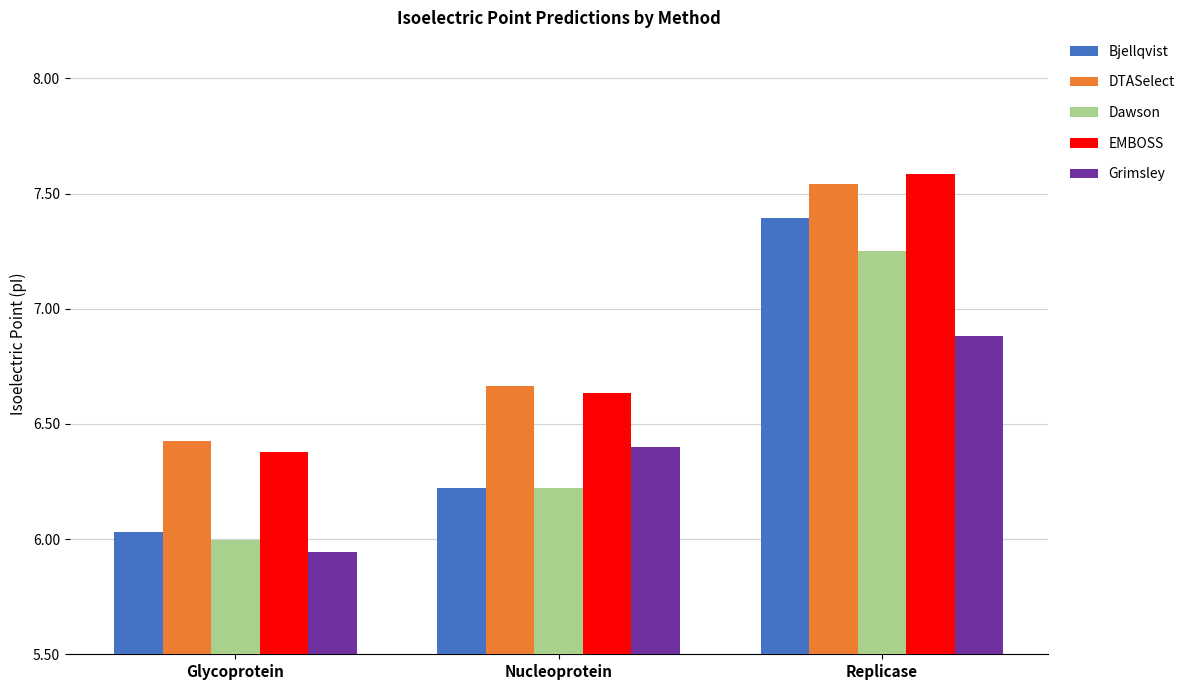

What position from the left is Replicase?

3